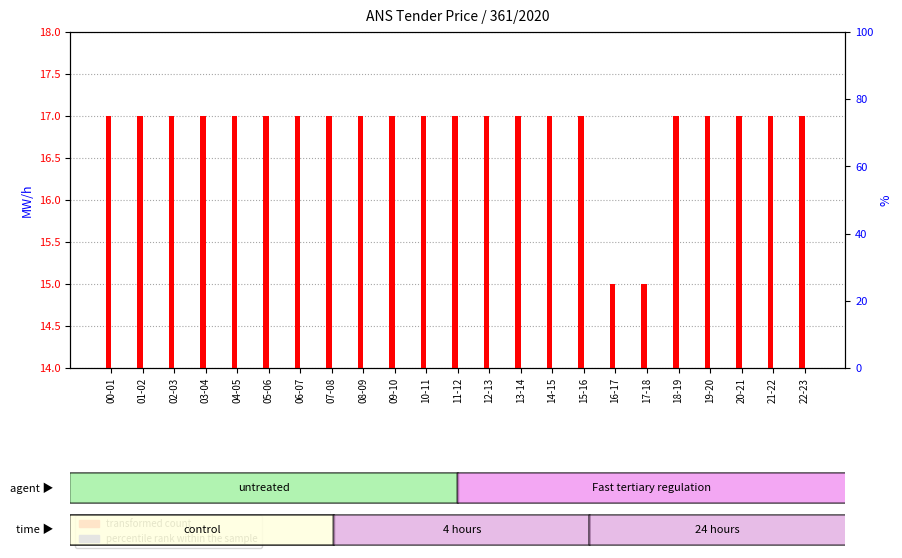

Is it true that transformed count equals 28 at 12-13?

False